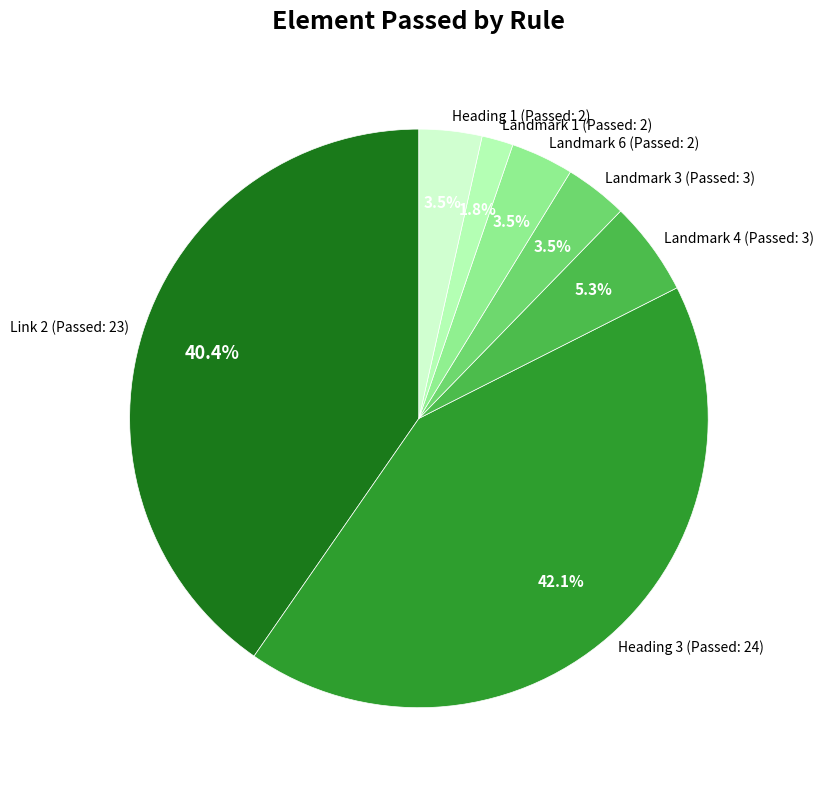

To the nearest percent, what is the difference between the largest and smallest slice percentages?

40%